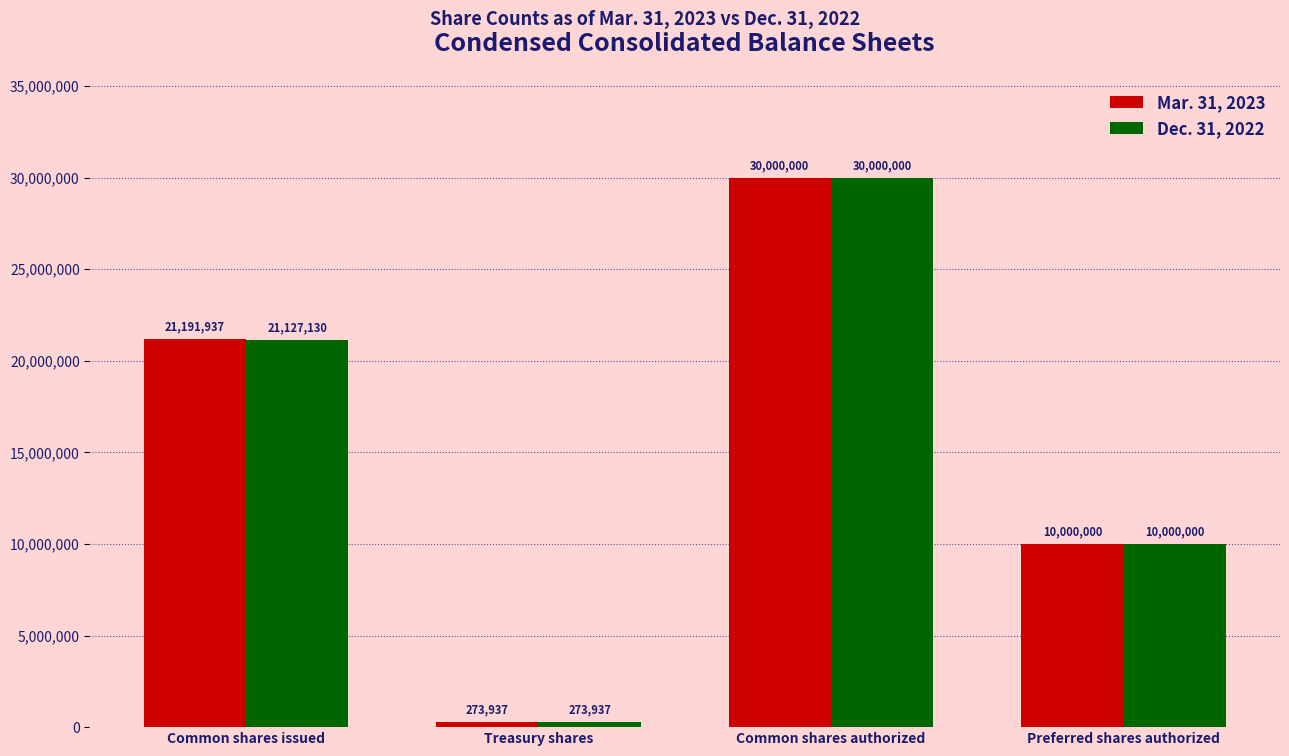

Reading left to right, list all the values displayed in this chart.

Mar. 31, 2023: 21191937	273937	30000000	10000000
Dec. 31, 2022: 21127130	273937	30000000	10000000